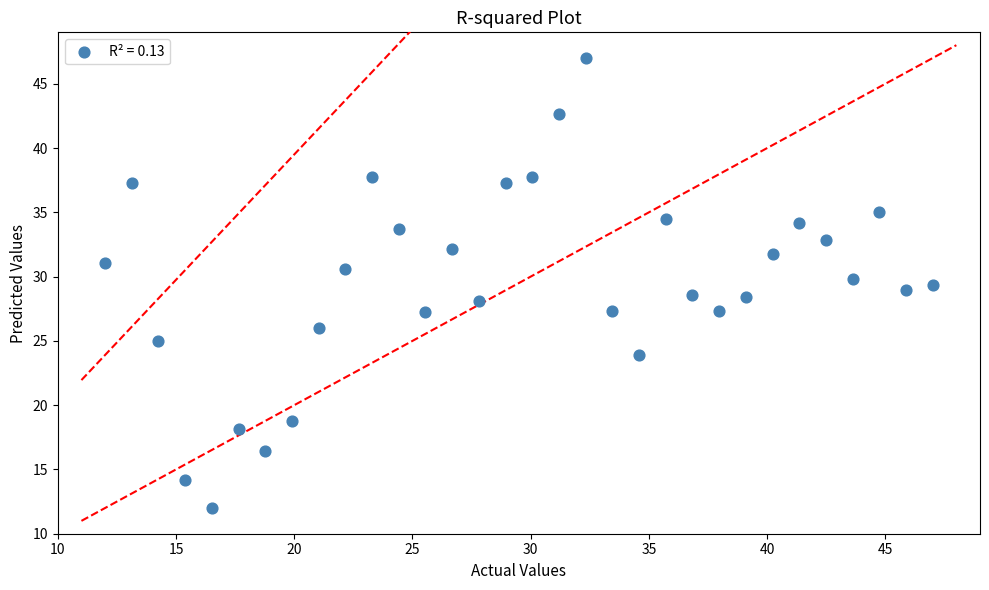

What is the range of X values (max minus min)?

35.0